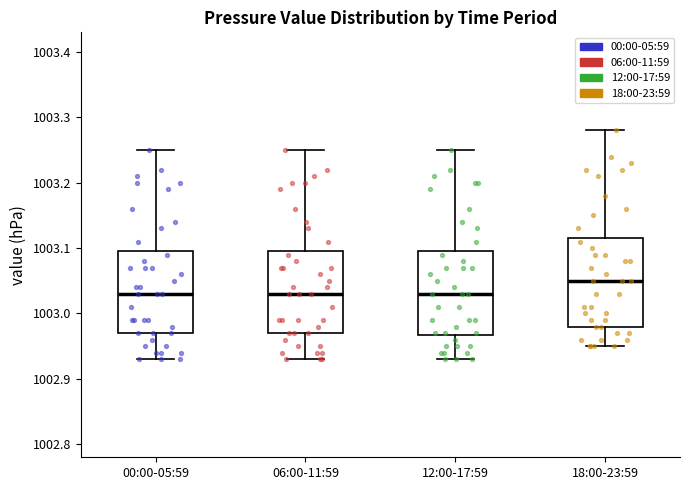

Reading left to right, read every box against the y-axis: the position of its median line, the range the box covers, and the ends of its whiskers. The values are not printed on the chart, so give them approximately, as read against the axis.

00:00-05:59: median 1003.03, box 1002.97 to 1003.10, whiskers 1002.93 to 1003.25
06:00-11:59: median 1003.03, box 1002.97 to 1003.10, whiskers 1002.93 to 1003.25
12:00-17:59: median 1003.03, box 1002.97 to 1003.10, whiskers 1002.93 to 1003.25
18:00-23:59: median 1003.05, box 1002.98 to 1003.12, whiskers 1002.95 to 1003.28